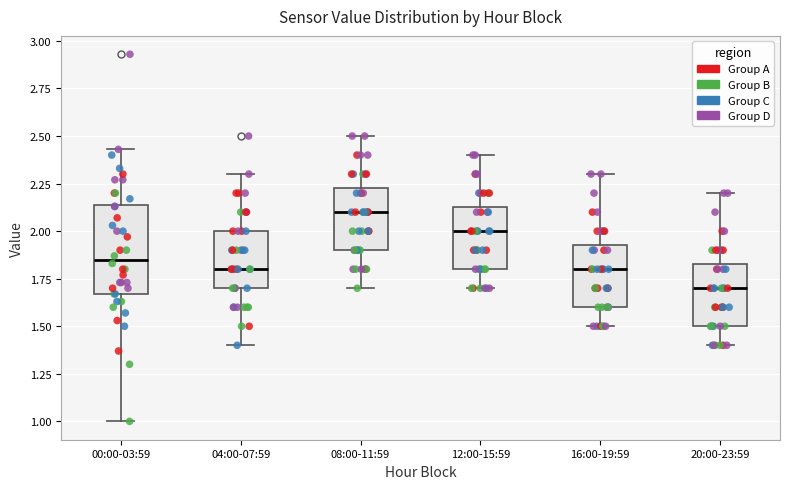

Where is the upper edge of the box for 16:00-19:59 on the y-axis? The values are not printed on the chart, so give them approximately, as read against the axis.

1.95